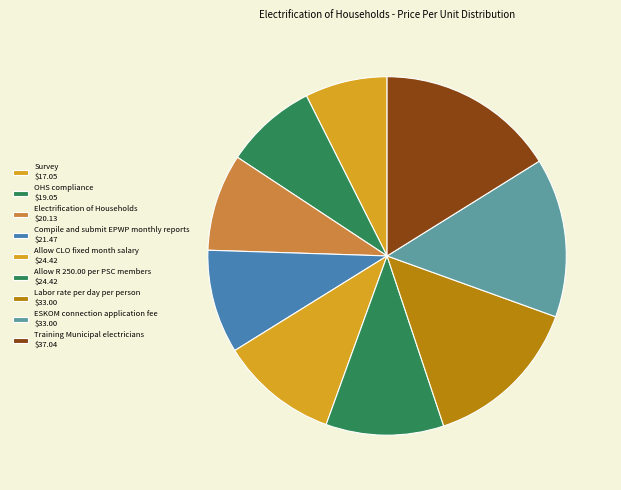

What is the ratio of the value at Allow R 250.00 per PSC members to the value at Survey?

1.4